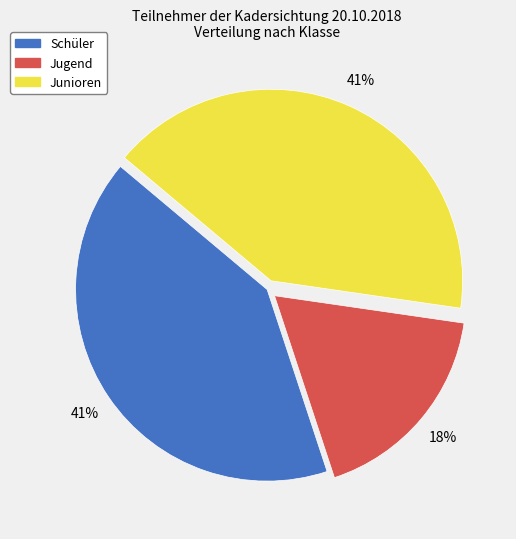

To the nearest percent, what portion does Jugend represent?

18%